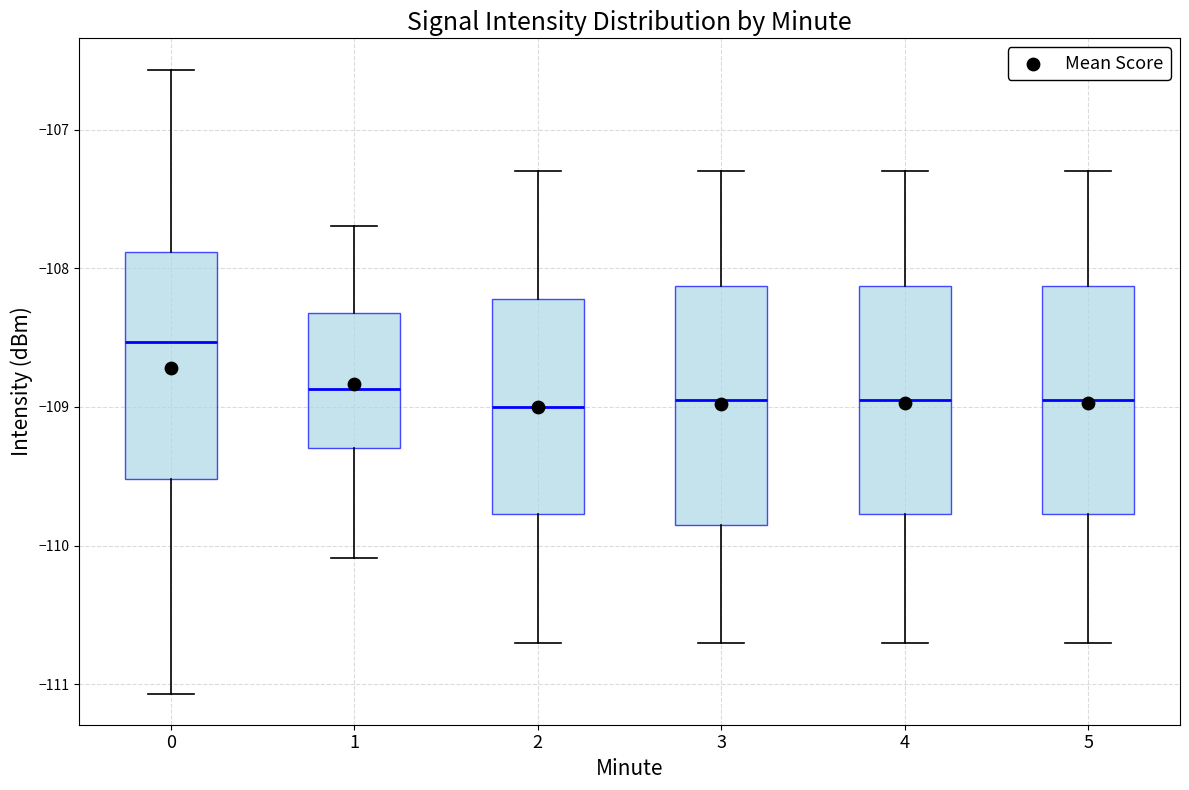

Reading left to right, transcribe this box plot: for each box, give where its median line is, the range the box spans, and where its two whiskers end, as read against the y-axis. The values are not printed on the chart, so give them approximately, as read against the axis.

0: median -108.5, box -109.5 to -107.9, whiskers -111.1 to -106.6
1: median -108.9, box -109.3 to -108.3, whiskers -110.1 to -107.7
2: median -109.0, box -109.8 to -108.2, whiskers -110.7 to -107.3
3: median -108.9, box -109.8 to -108.1, whiskers -110.7 to -107.3
4: median -108.9, box -109.8 to -108.1, whiskers -110.7 to -107.3
5: median -108.9, box -109.8 to -108.1, whiskers -110.7 to -107.3